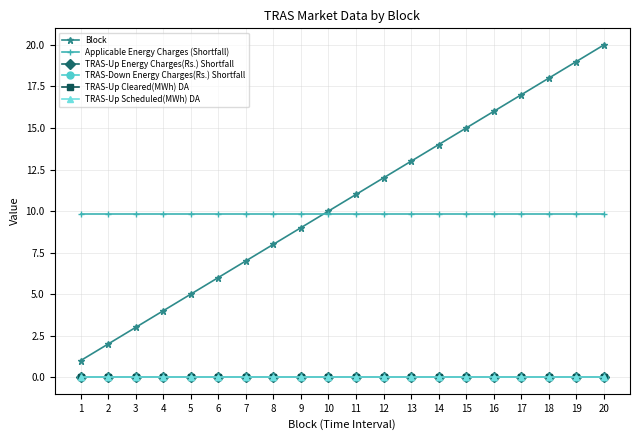

Where is Applicable Energy Charges (Shortfall) nearest to the value 9?

1